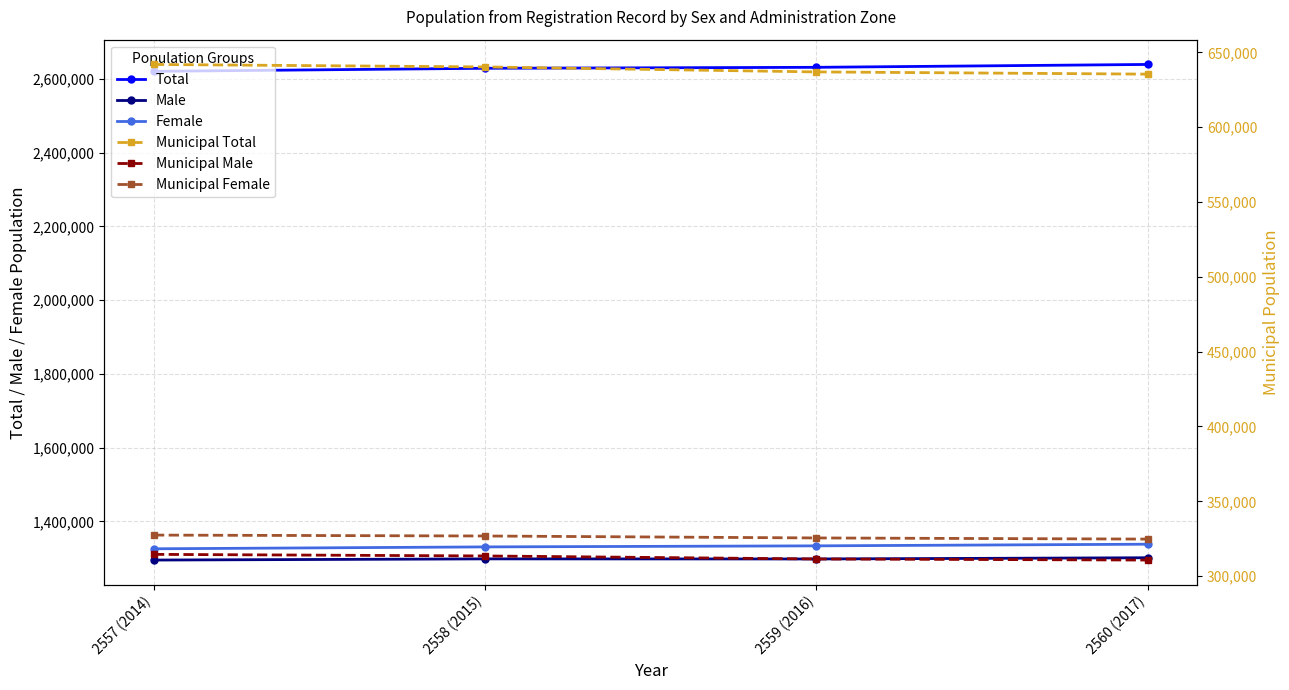

What are all the series names shown in the legend?

Total, Male, Female, Municipal Total, Municipal Male, Municipal Female